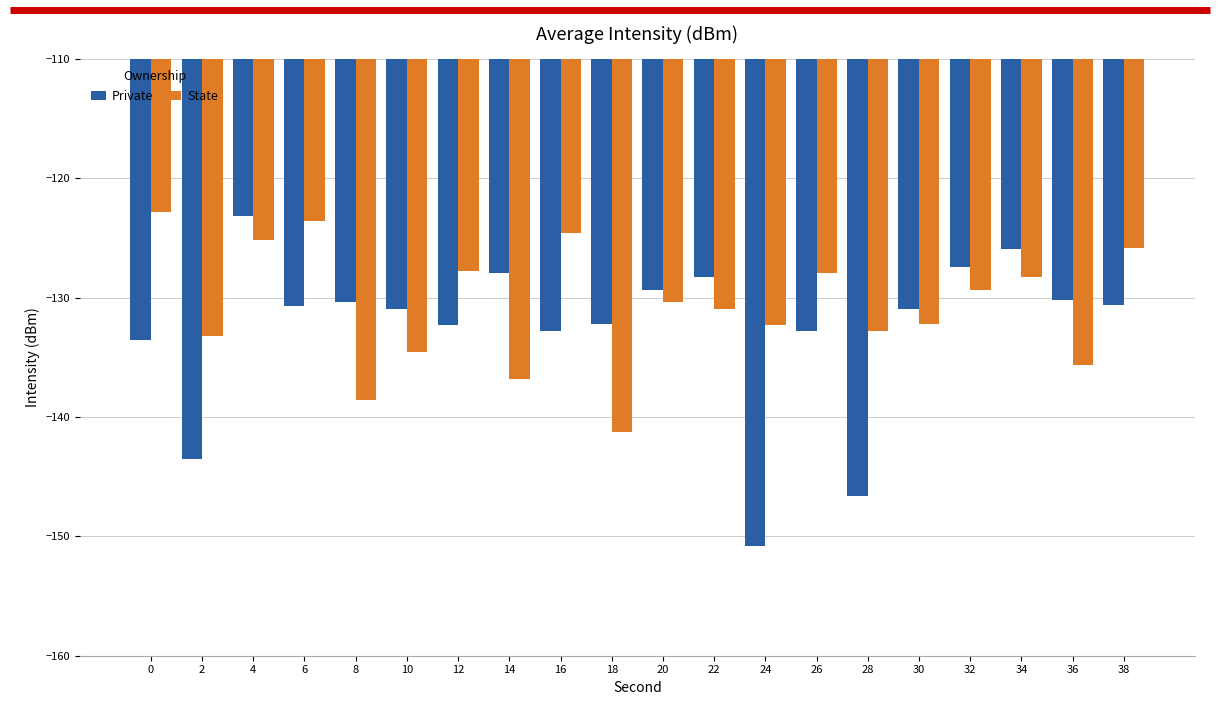

Which series has the largest total across all categories?

State